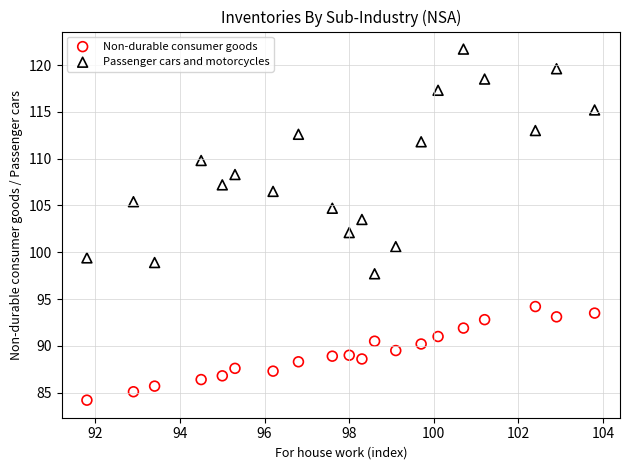

Which series contains the lowest Y value?

Non-durable consumer goods